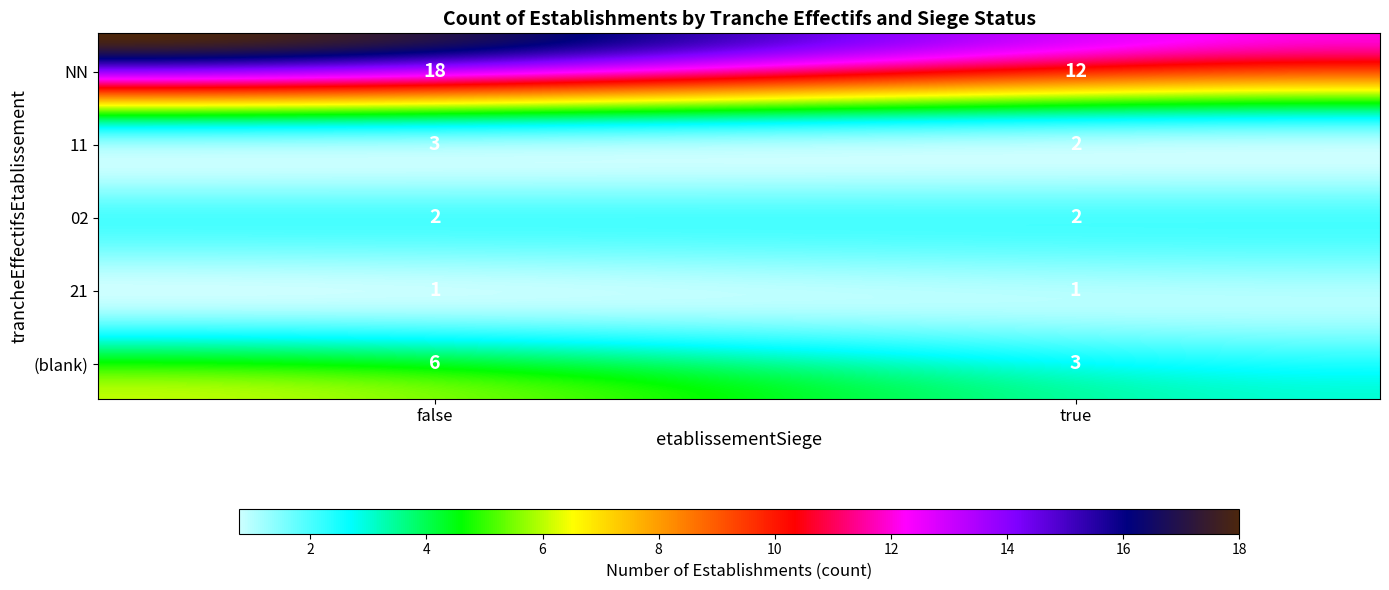

The value at NN_false is 25. True or false?

False